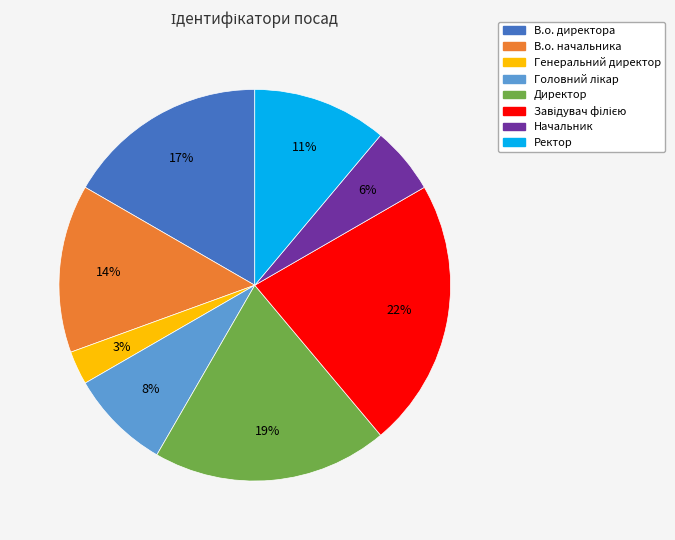

Which slice is the smallest?

Генеральний директор